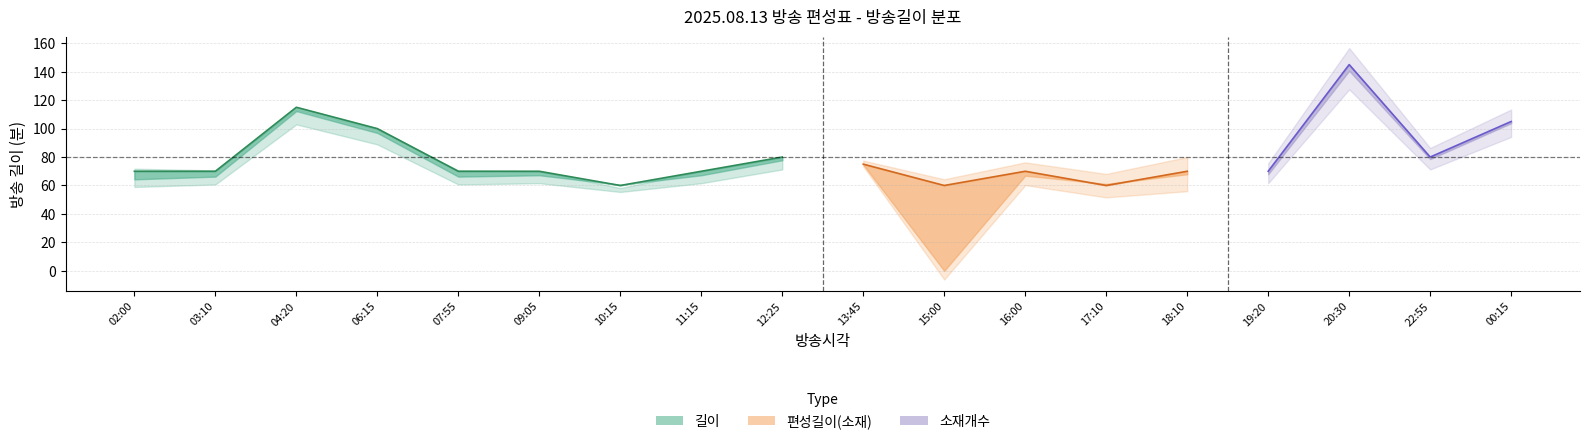

The value of 길이 at 04:20 is 38. True or false?

False